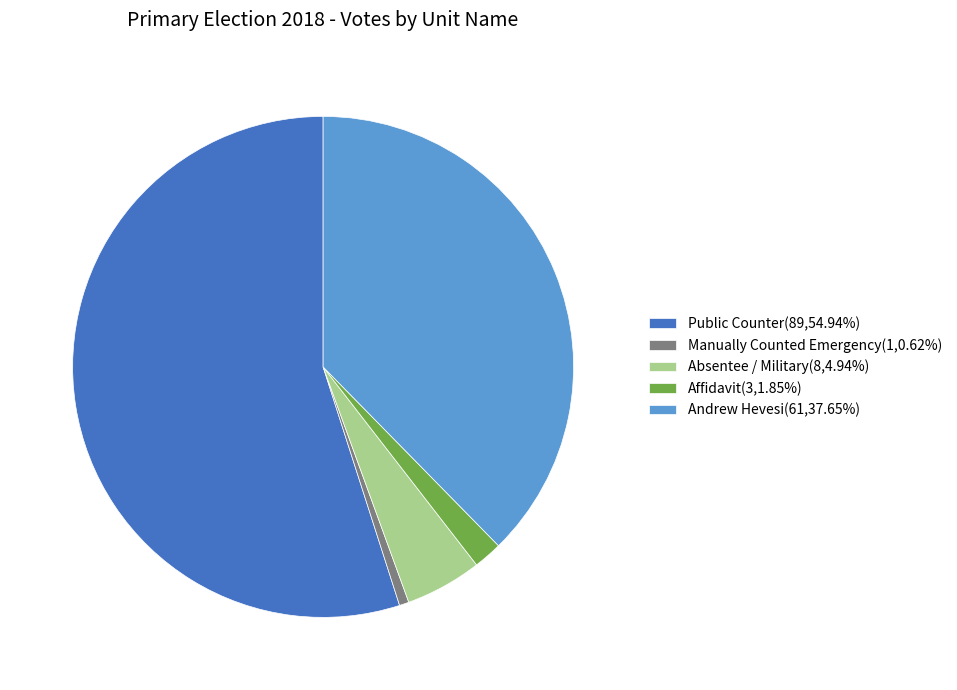

How many slices are in this pie chart?

5